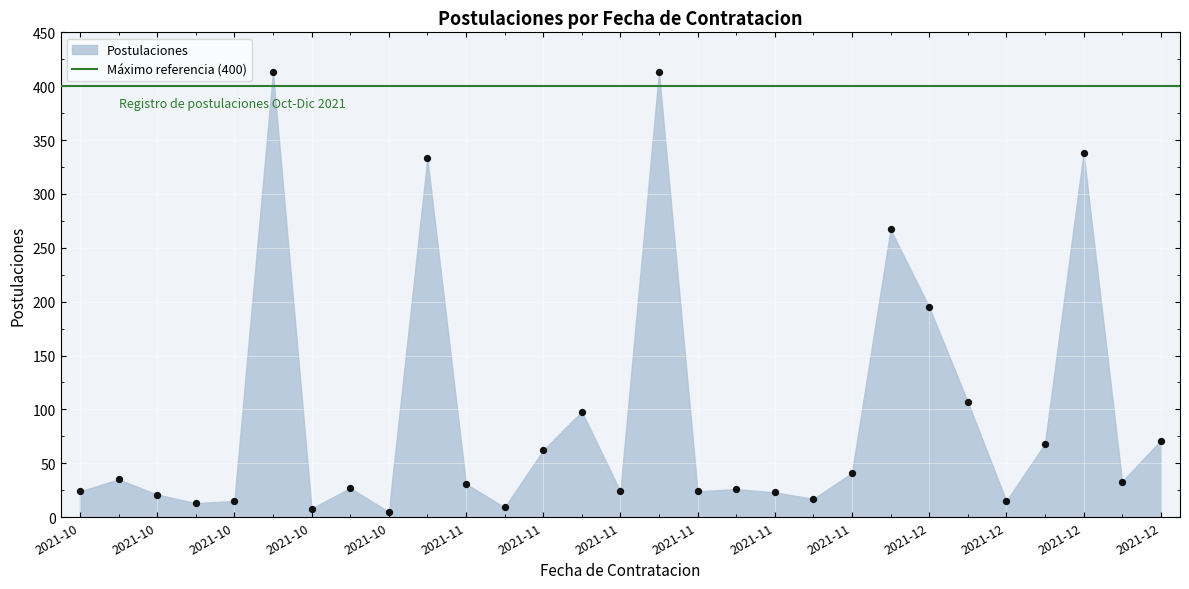

What is the range of Y values (max minus min)?

408